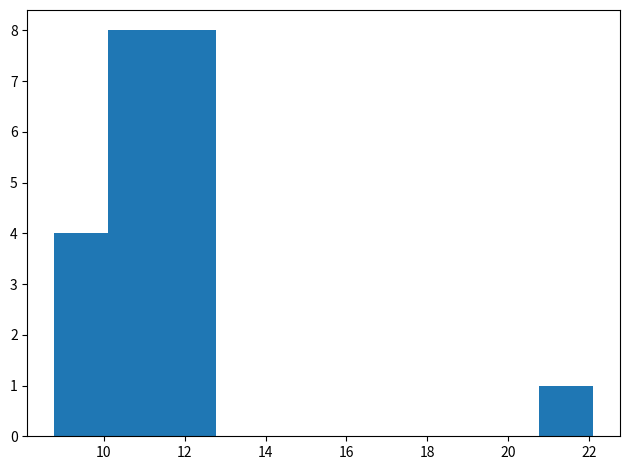

Reading left to right, list every bar in this chart as the range it spans on the x-axis followed by its height. Neither the bar edges nor the heights are printed on the chart, so give them approximately, as read against the axes.

8.8 to 10.2: 4
10.2 to 11.4: 8
11.4 to 12.8: 8
12.8 to 14.2: 0
14.2 to 15.4: 0
15.4 to 16.8: 0
16.8 to 18.2: 0
18.2 to 19.4: 0
19.4 to 20.8: 0
20.8 to 22.2: 1